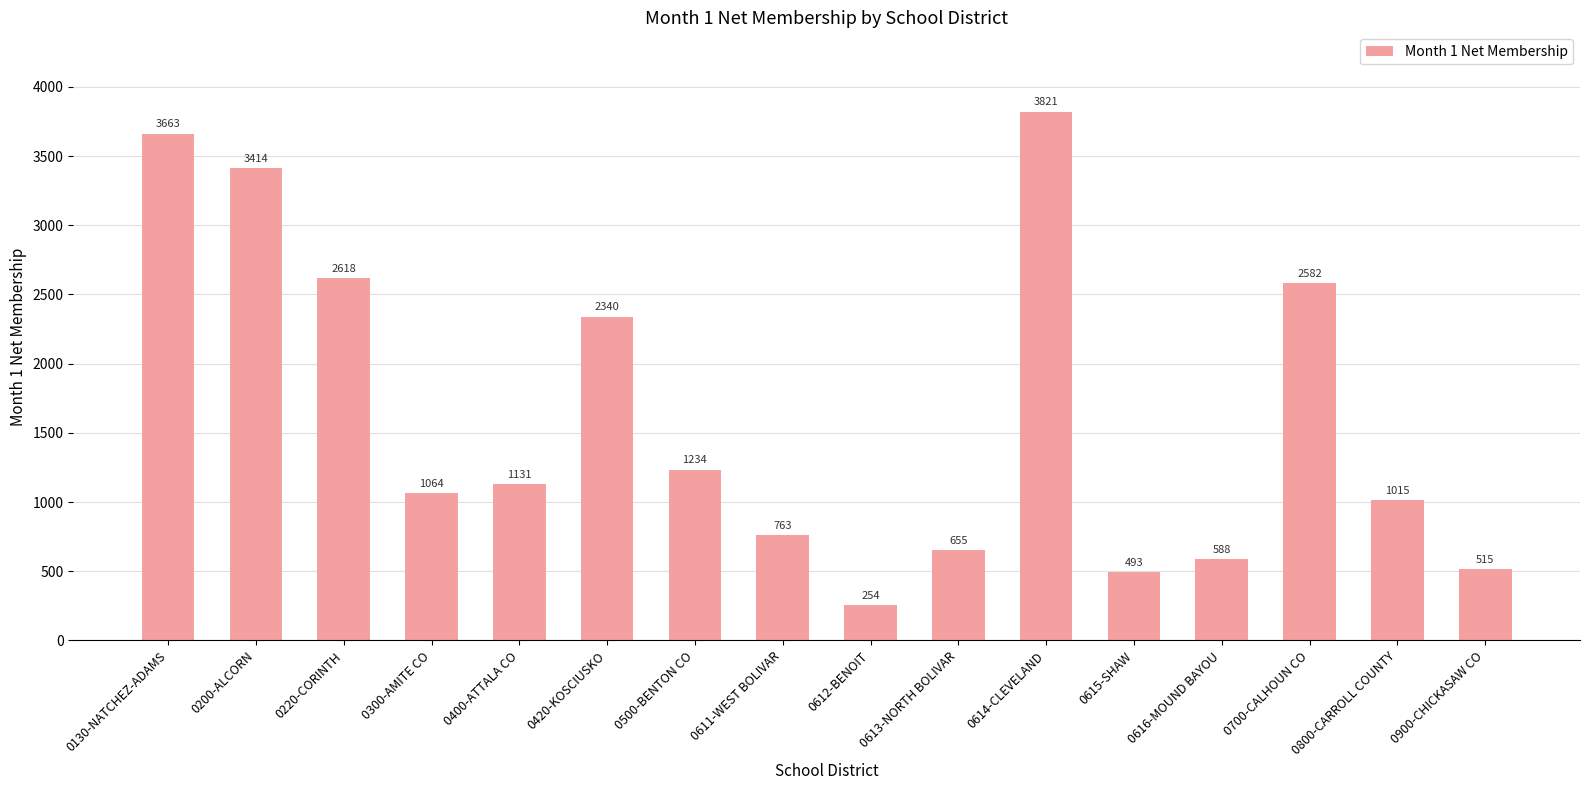

What is the difference between the maximum and minimum values?

3567